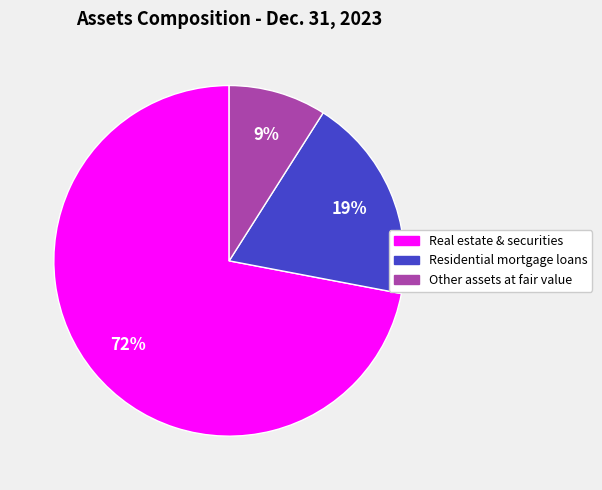

Is there a majority slice in this chart?

Yes